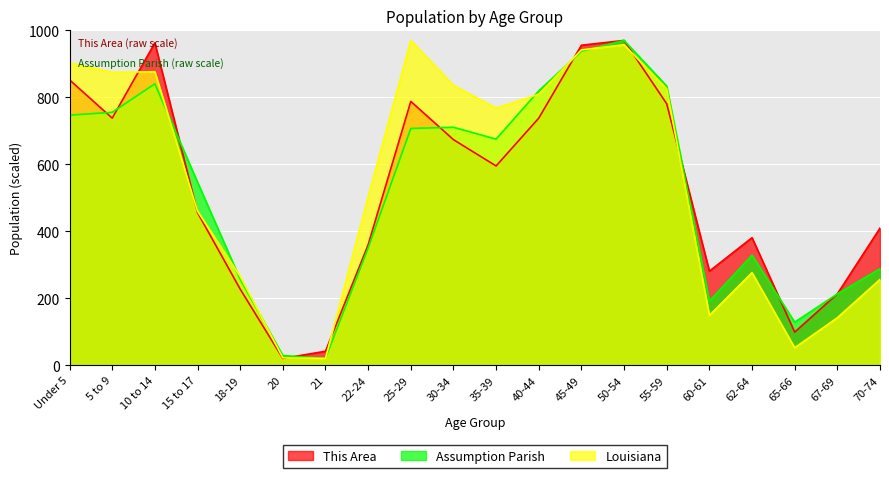

Which series changed the most between 30-34 and 67-69?

Louisiana